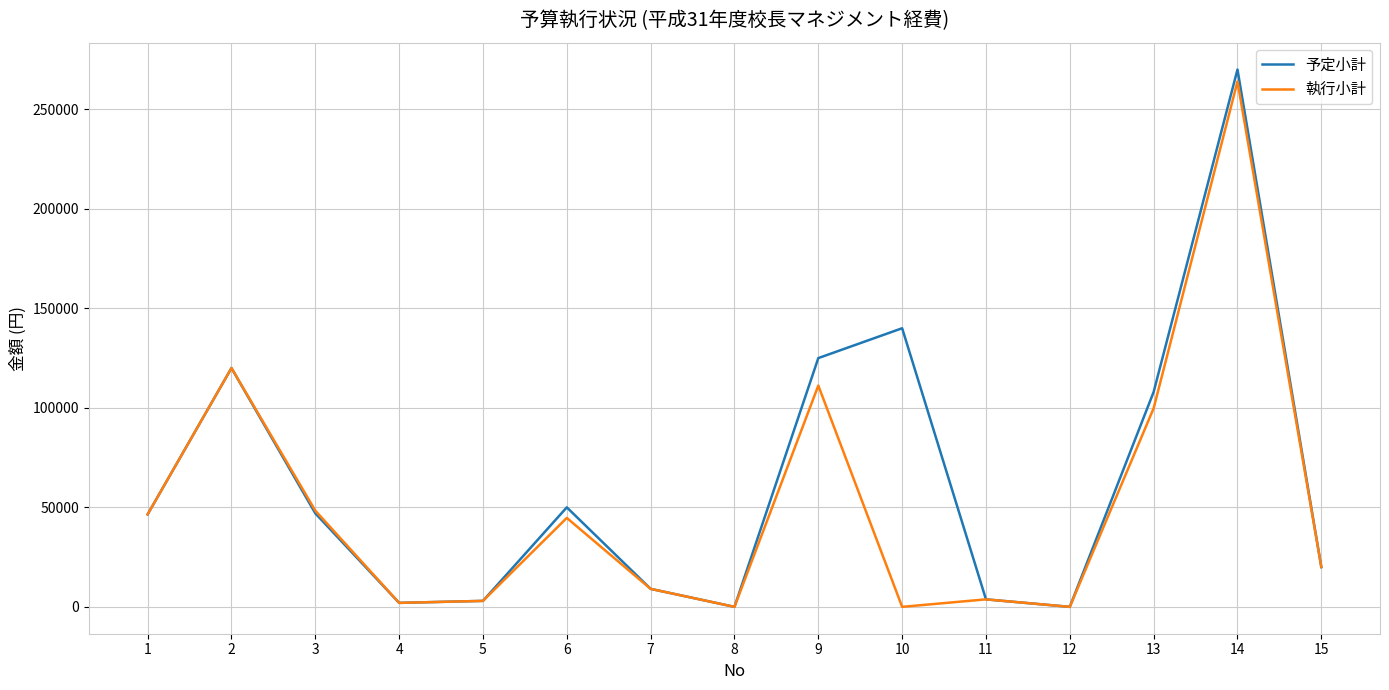

What are all the series names shown in the legend?

予定小計, 執行小計